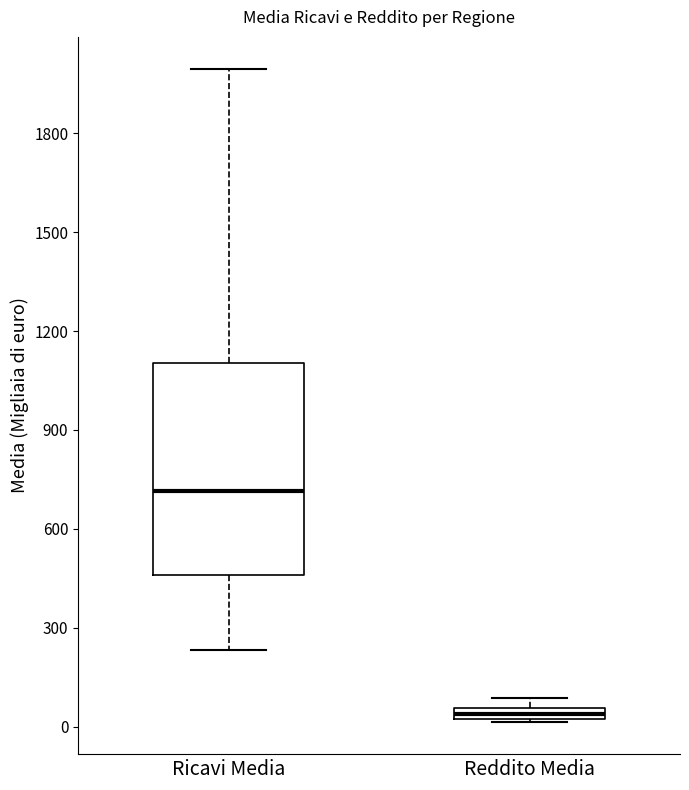

Where is the upper edge of the box for Reddito Media on the y-axis? The values are not printed on the chart, so give them approximately, as read against the axis.

50